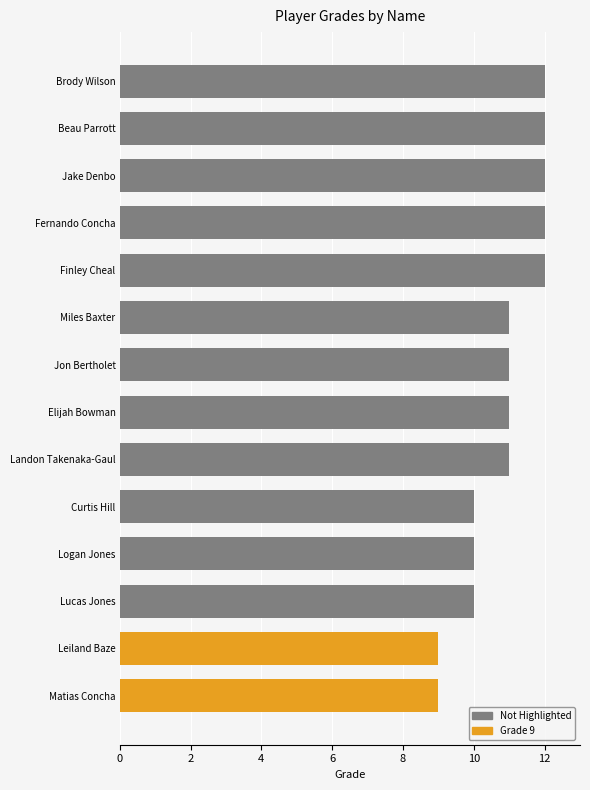

Are the bars horizontal?

Yes